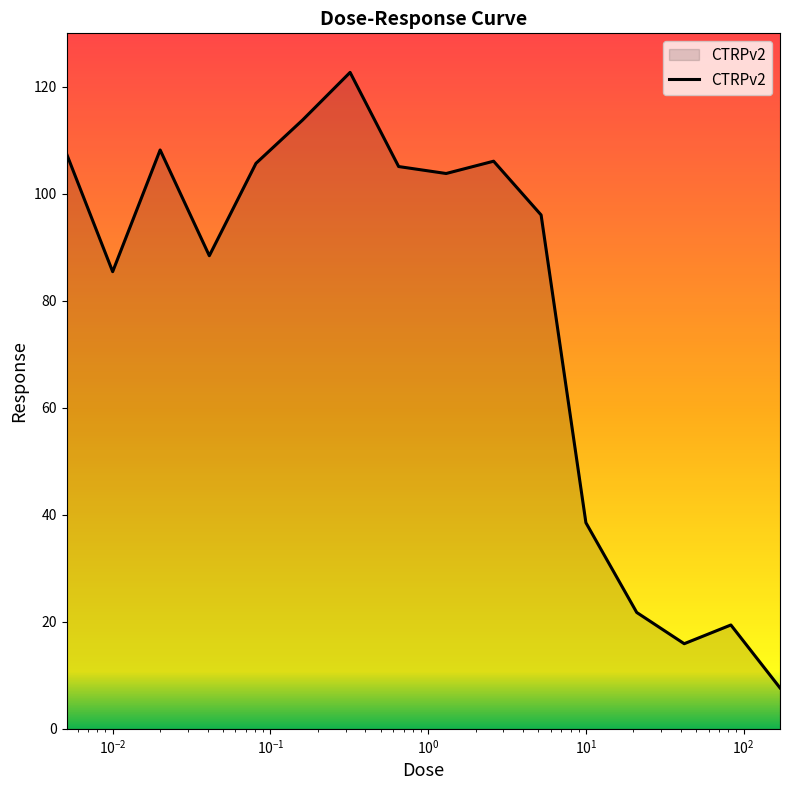

What is the greatest value displayed?

122.7